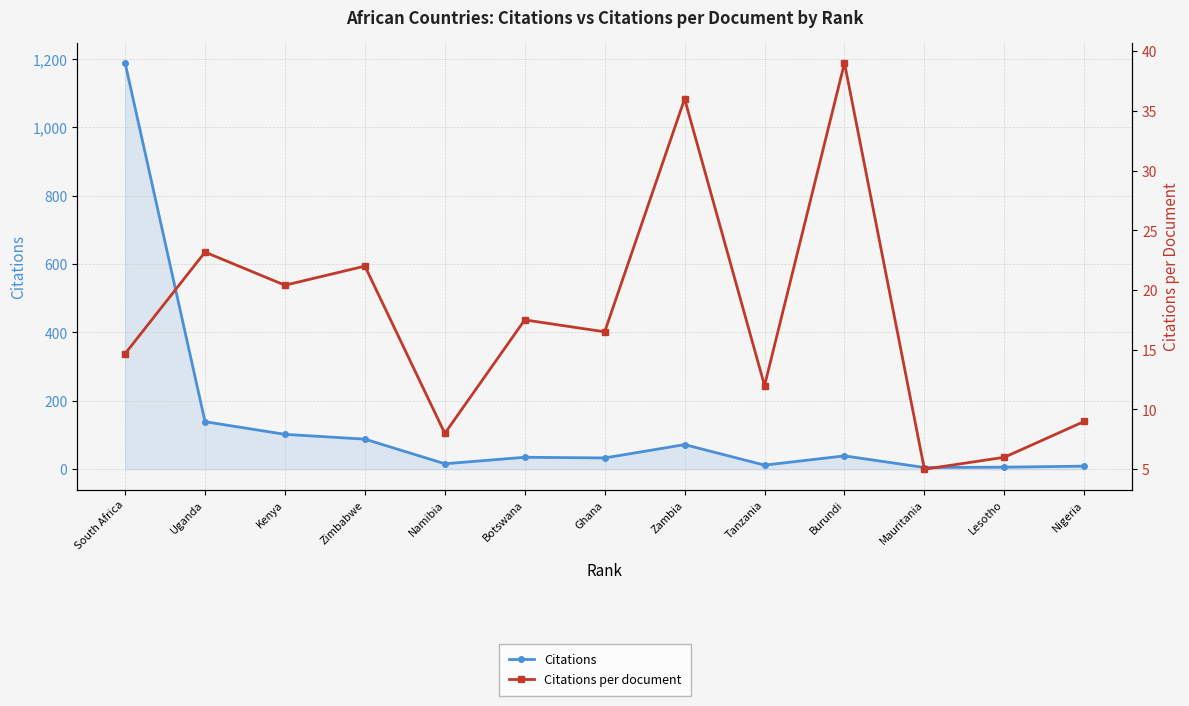

Which series changed the most between Uganda and Mauritania?

Citations